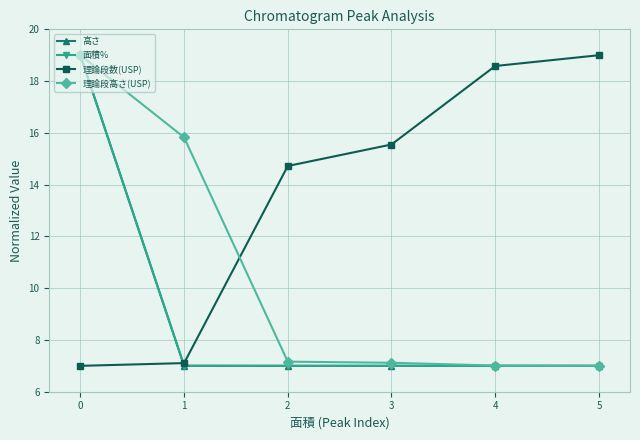

What is the greatest value displayed?

19.0